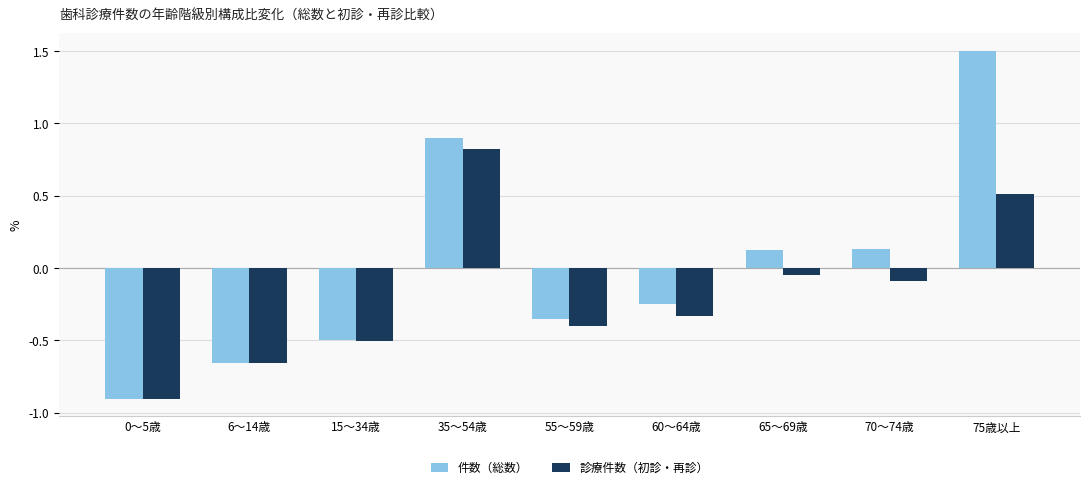

How many bars are there in each group?

2